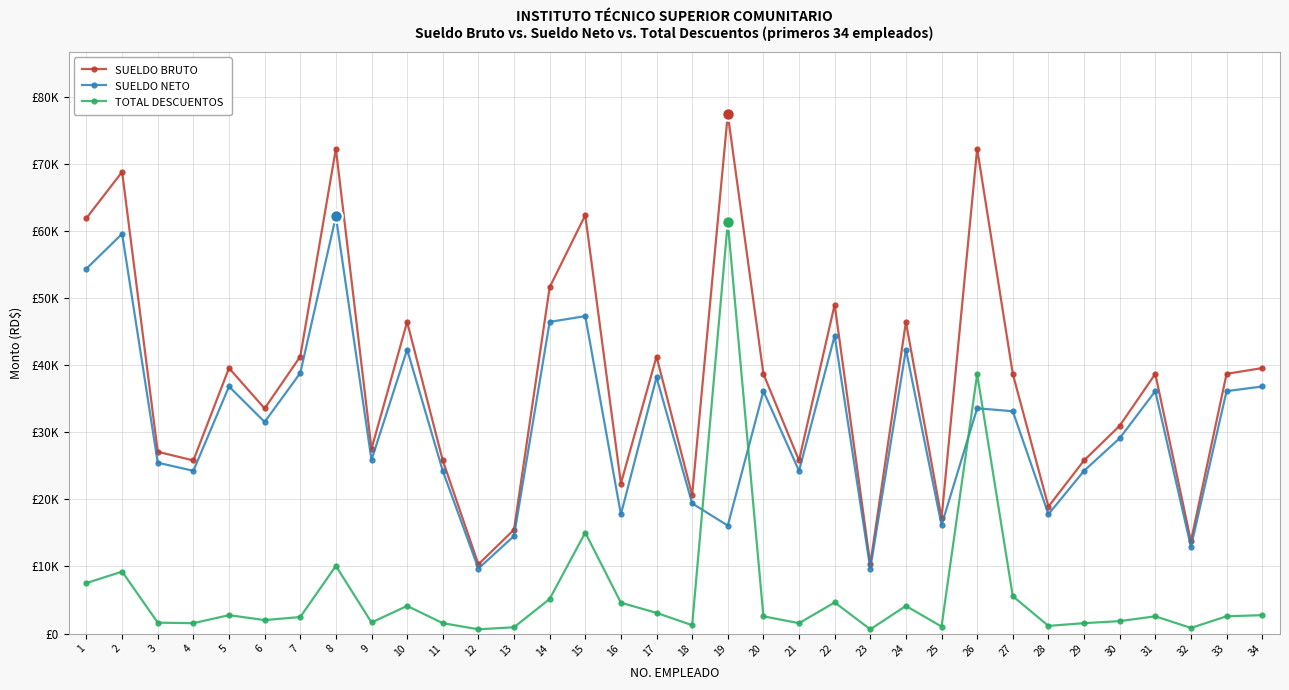

True or false: SUELDO BRUTO has more than 2 points higher than both neighbors.

True